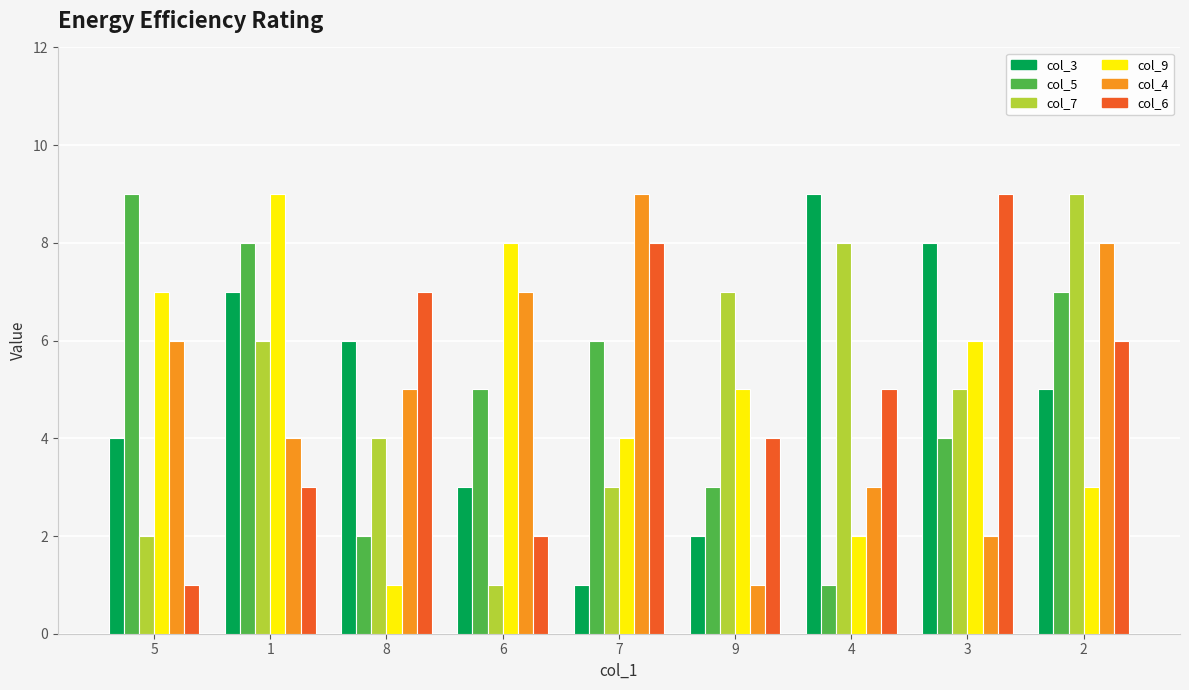

What is the label of the 4th bar from the right?

9